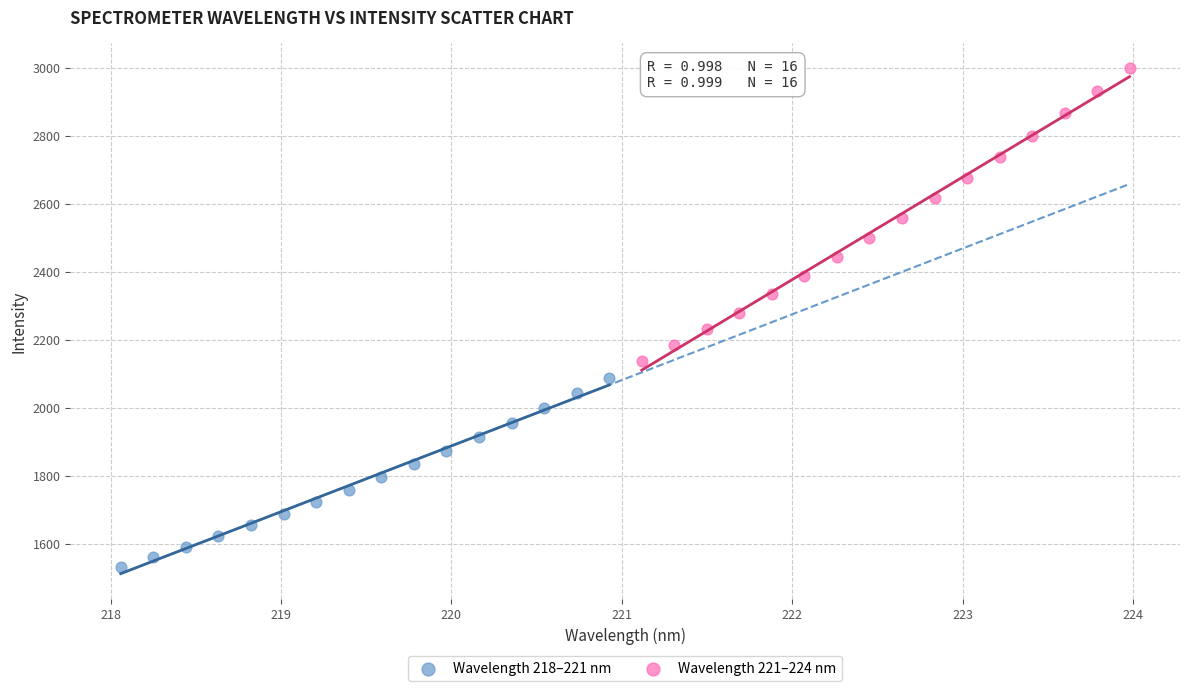

Which series has the widest spread of Y values?

Wavelength 221–224 nm